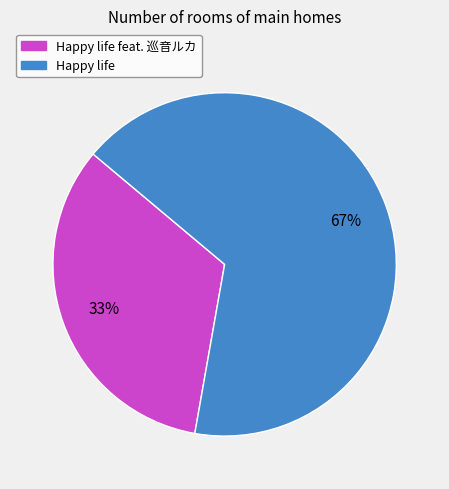

Is there any slice that represents more than half of the pie?

Yes